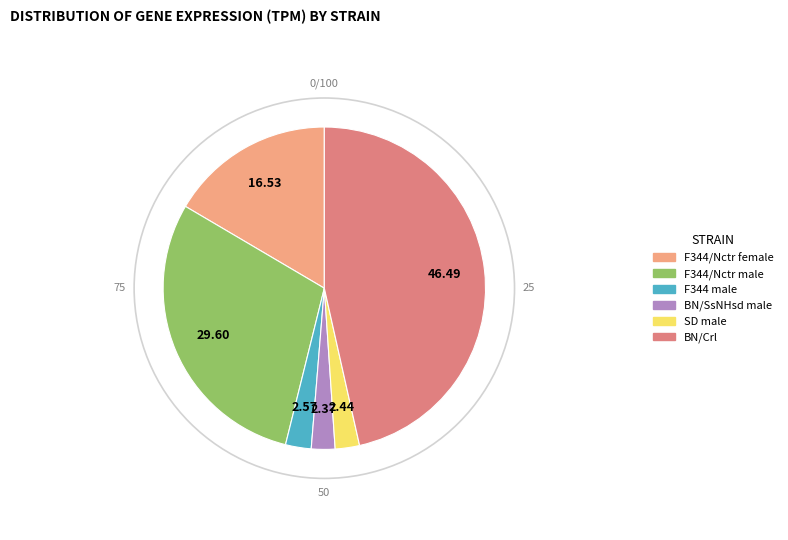

Is it true that F344/Nctr female is 5% of the pie?

False